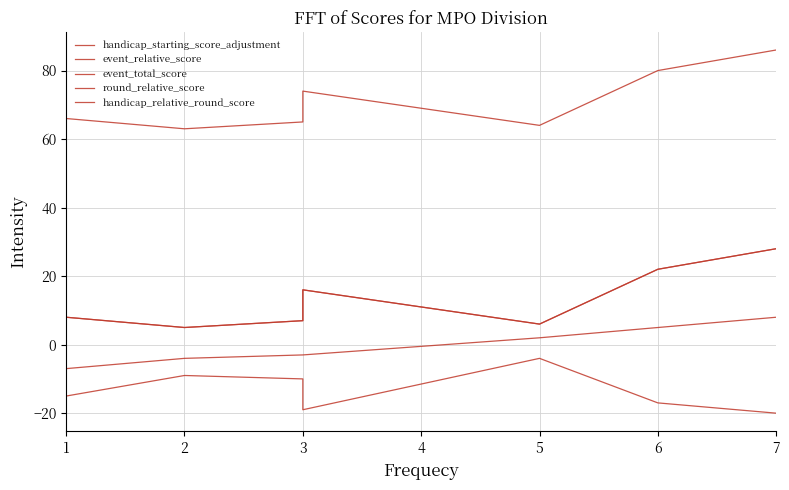

True or false: handicap_starting_score_adjustment and round_relative_score intersect in this chart.

False